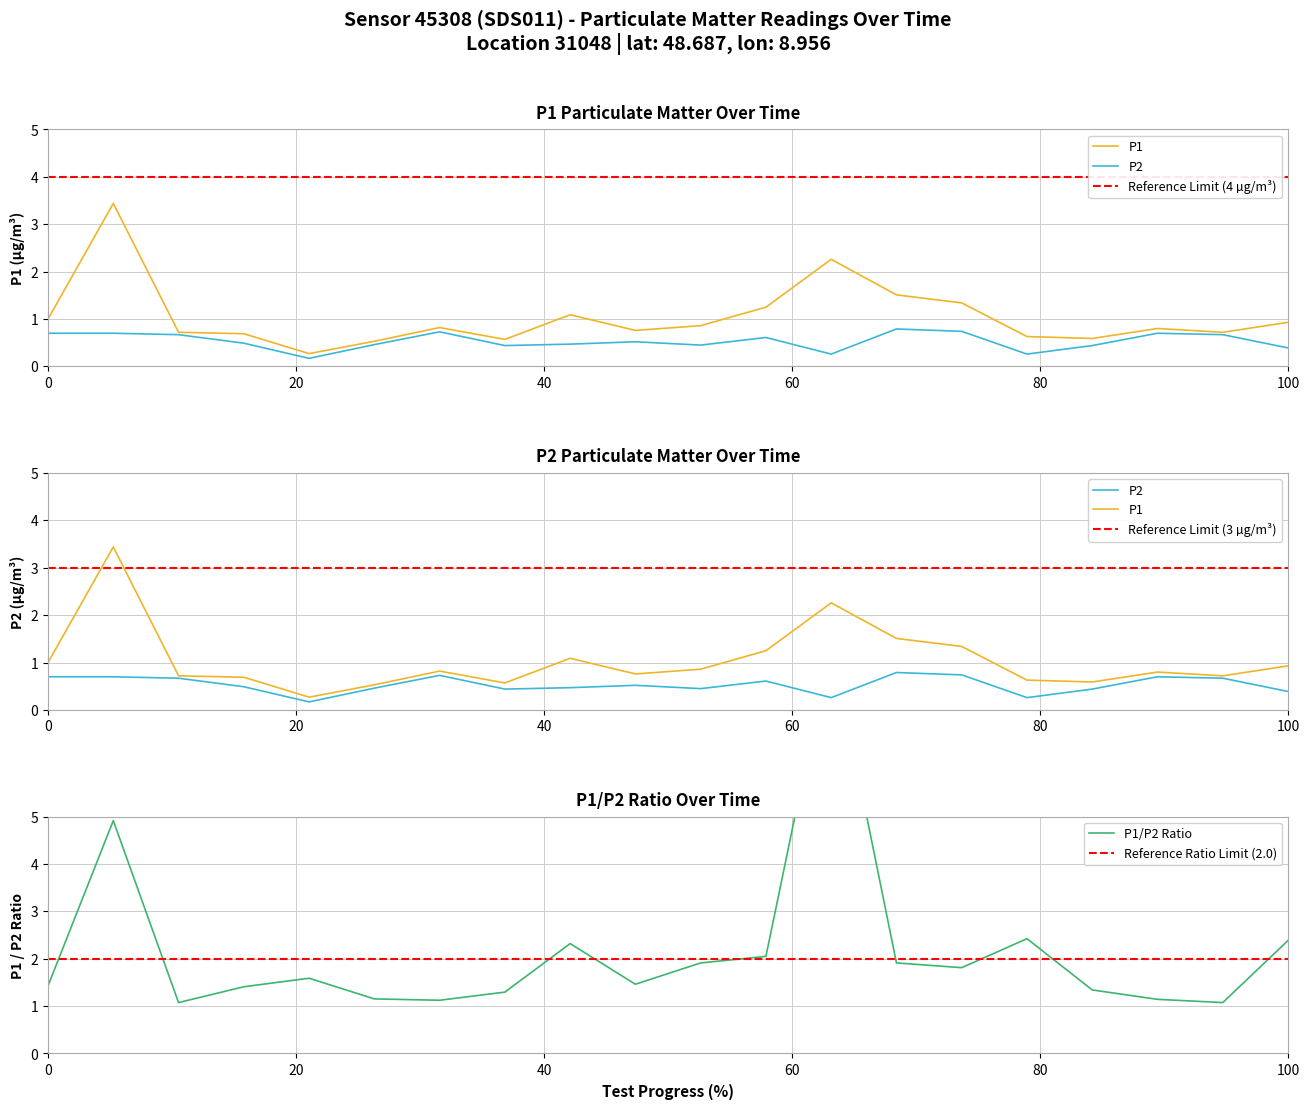

True or false: P2 and P1 intersect in this chart.

False